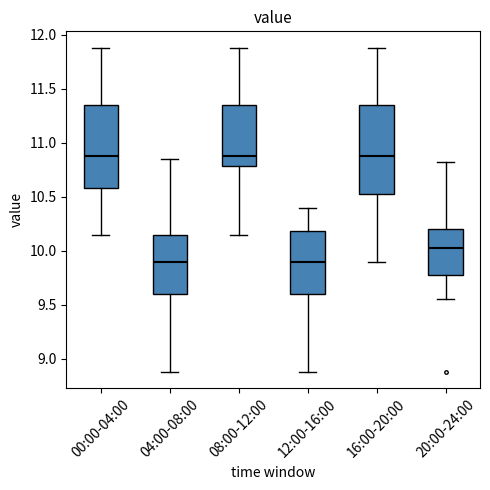

Reading left to right, transcribe this box plot: for each box, give where its median line is, the range the box spans, and where its two whiskers end, as read against the y-axis. The values are not printed on the chart, so give them approximately, as read against the axis.

00:00-04:00: median 10.90, box 10.60 to 11.35, whiskers 10.15 to 11.90
04:00-08:00: median 9.90, box 9.60 to 10.15, whiskers 8.90 to 10.85
08:00-12:00: median 10.90, box 10.80 to 11.35, whiskers 10.15 to 11.90
12:00-16:00: median 9.90, box 9.60 to 10.20, whiskers 8.90 to 10.40
16:00-20:00: median 10.90, box 10.55 to 11.35, whiskers 9.90 to 11.90
20:00-24:00: median 10.05, box 9.80 to 10.20, whiskers 9.55 to 10.80